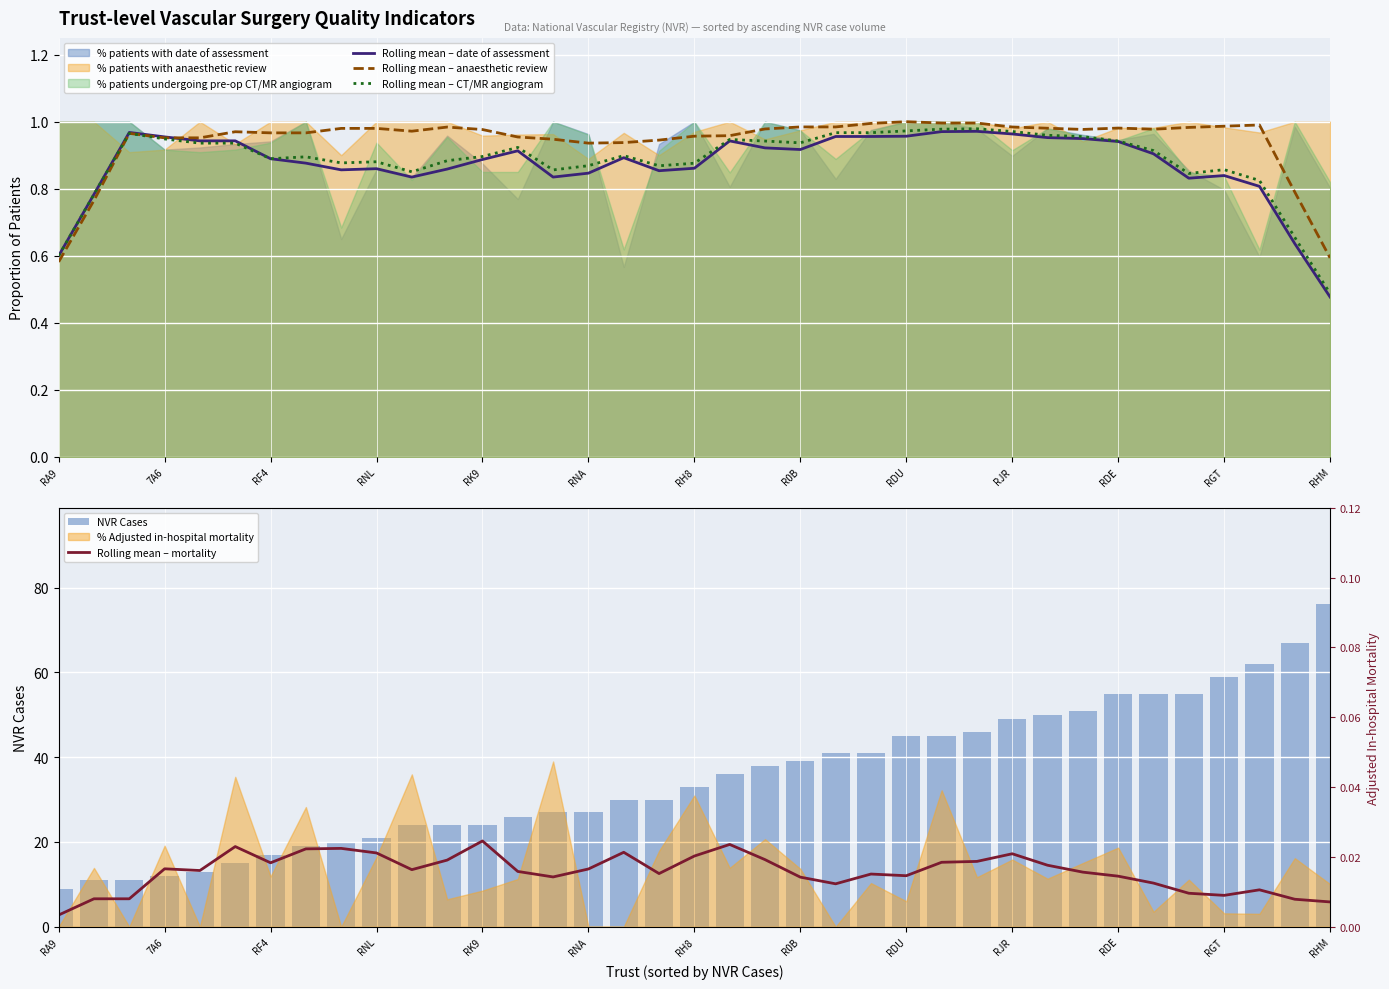

What is the minimum value for Rolling mean – date of assessment?

0.5